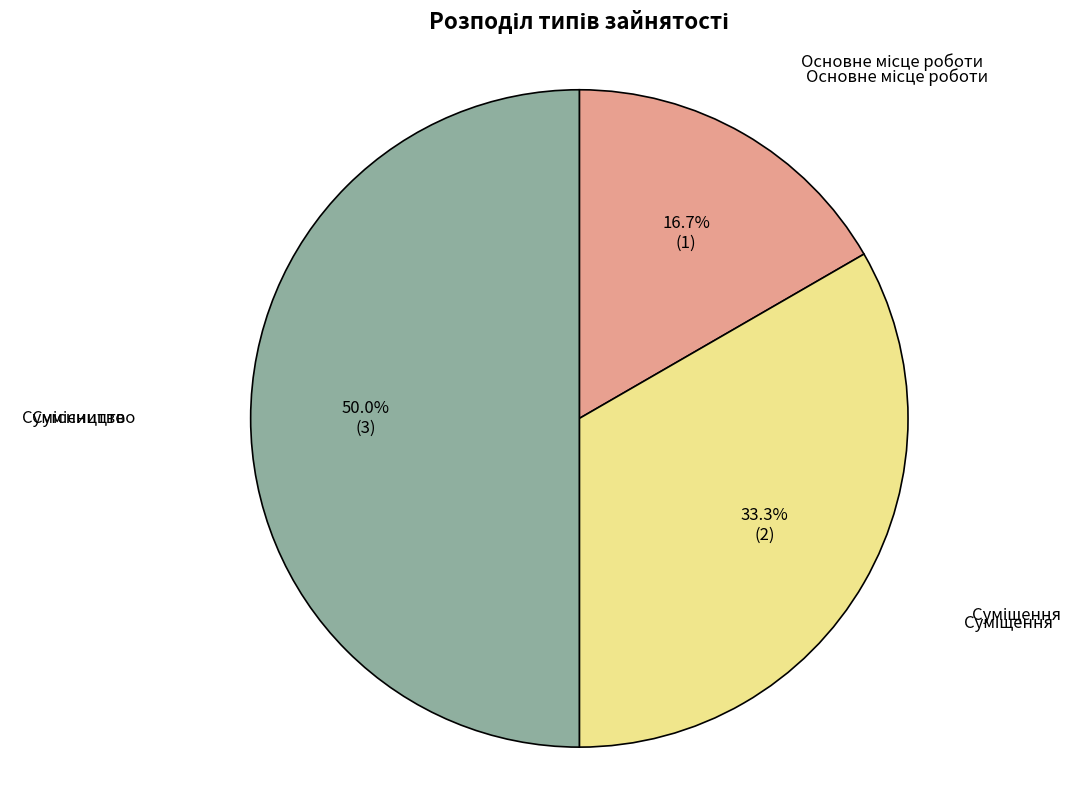

How many slices are in this pie chart?

3